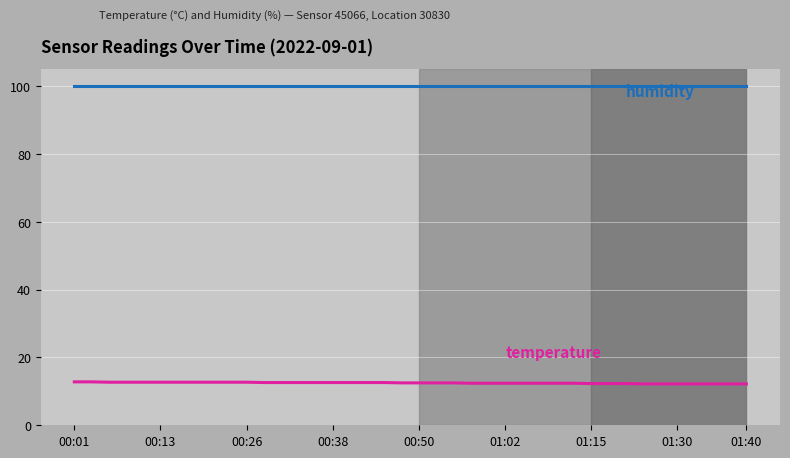

What is the greatest value displayed?

99.9